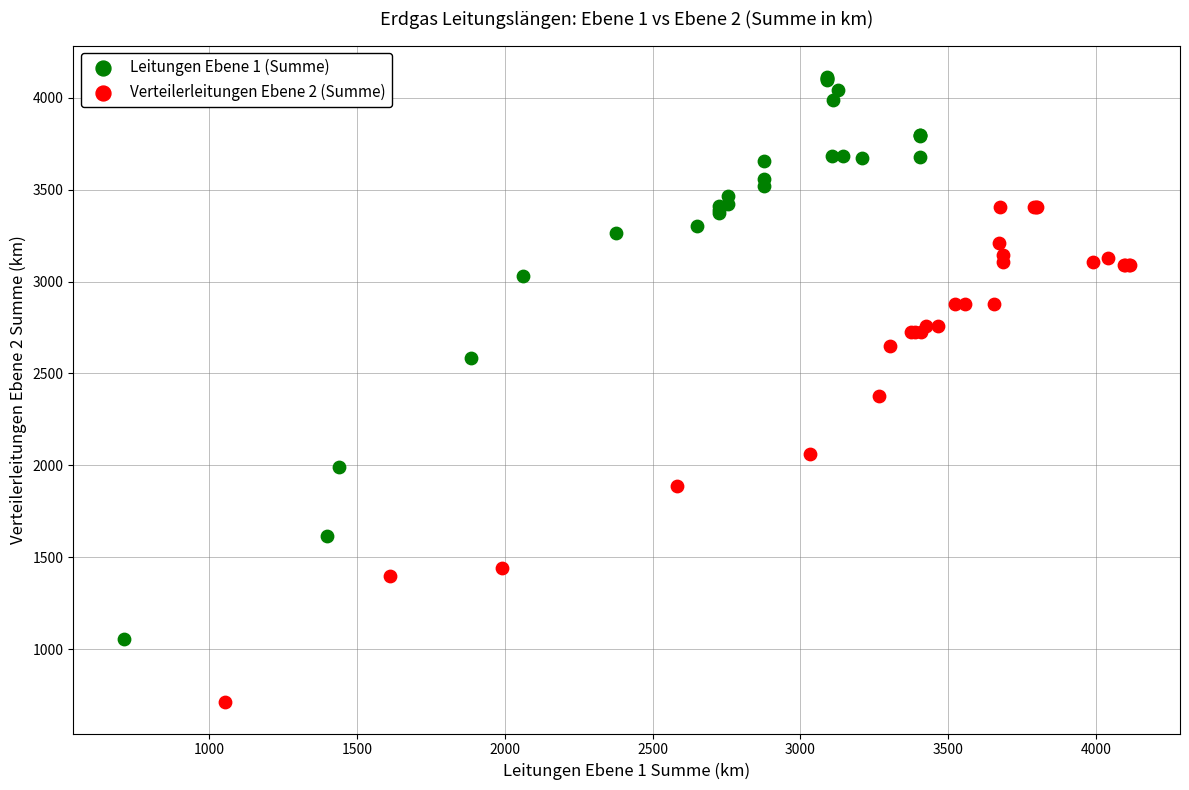

Which series reaches the minimum Y coordinate?

Verteilerleitungen Ebene 2 (Summe)